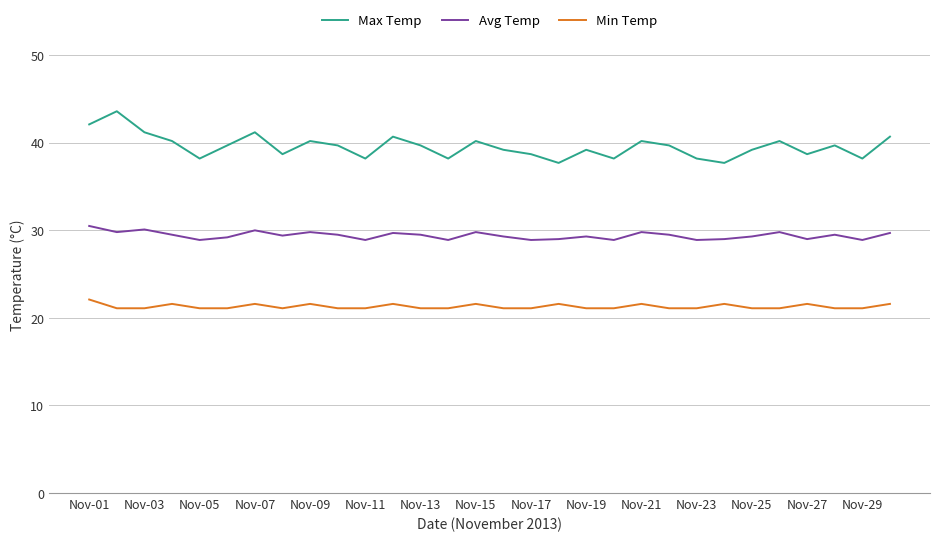

Rank the series by their maximum value, from lowest to highest.

Min Temp, Avg Temp, Max Temp